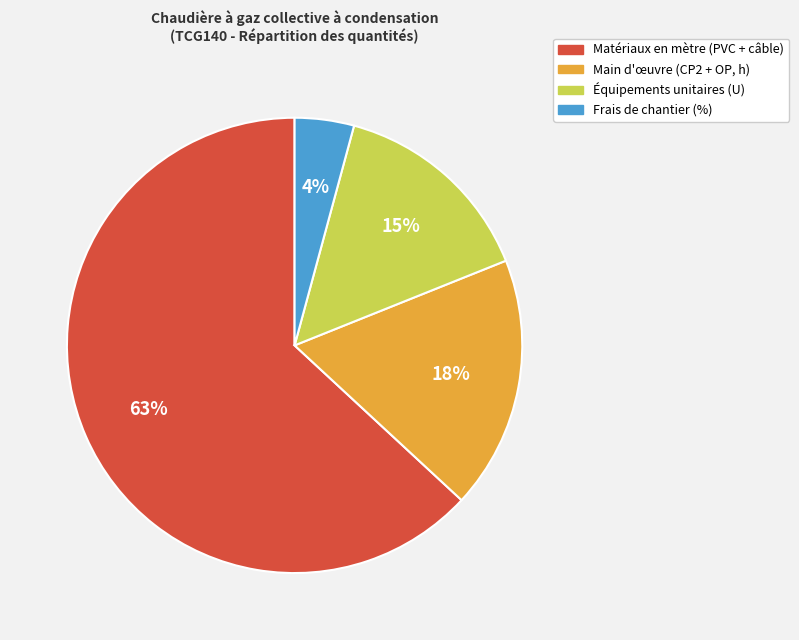

To the nearest percent, what percentage of the pie is Équipements unitaires (U)?

15%